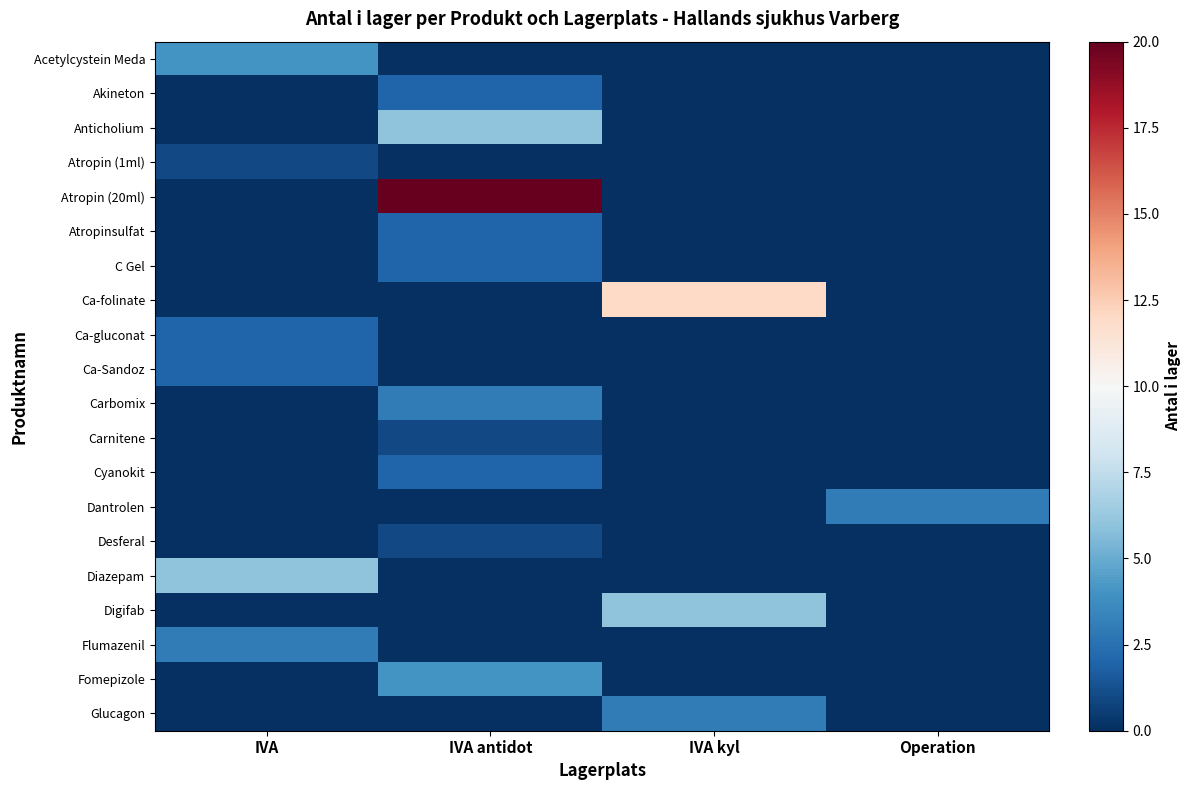

What is the difference between the highest and lowest values at IVA kyl?

12